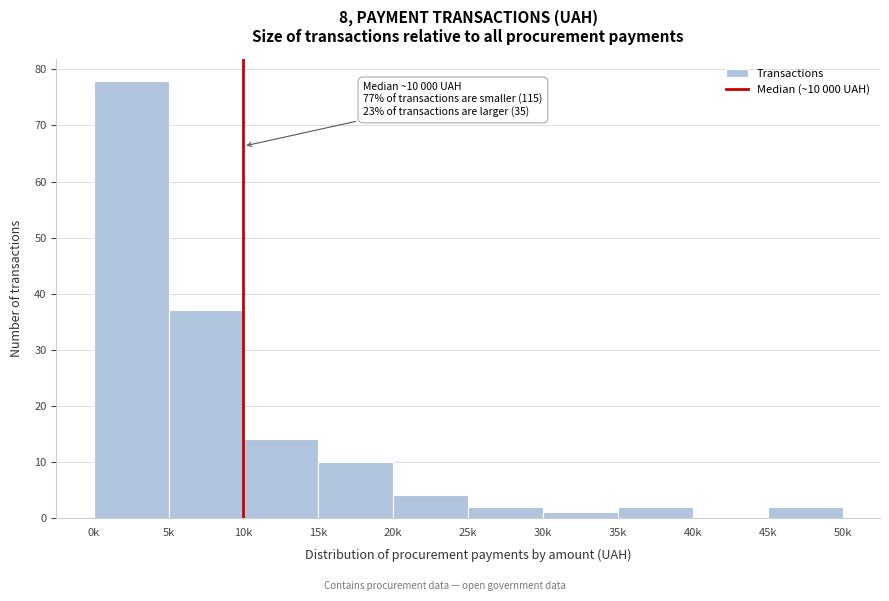

Reading left to right, what are all the values shown in this chart?

0k=78	5k=37	10k=14	15k=10	20k=4	25k=2	30k=1	35k=2	40k=0	45k=2